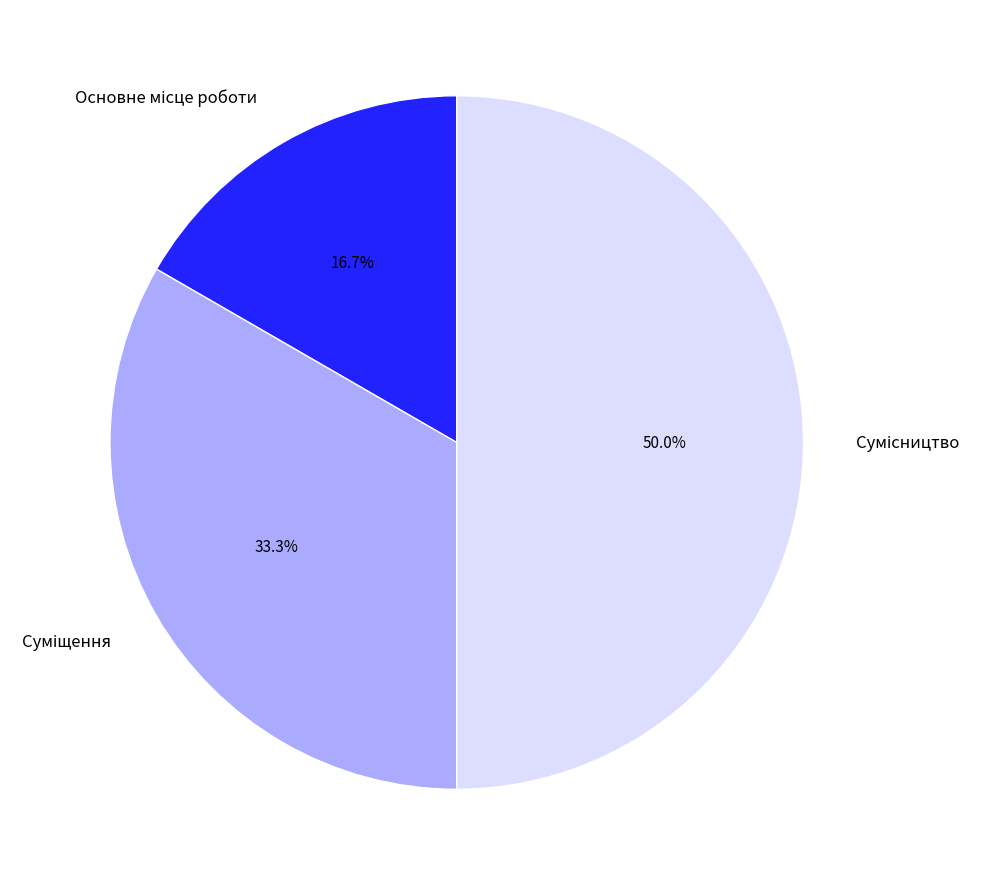

Is there any slice that represents more than half of the pie?

No